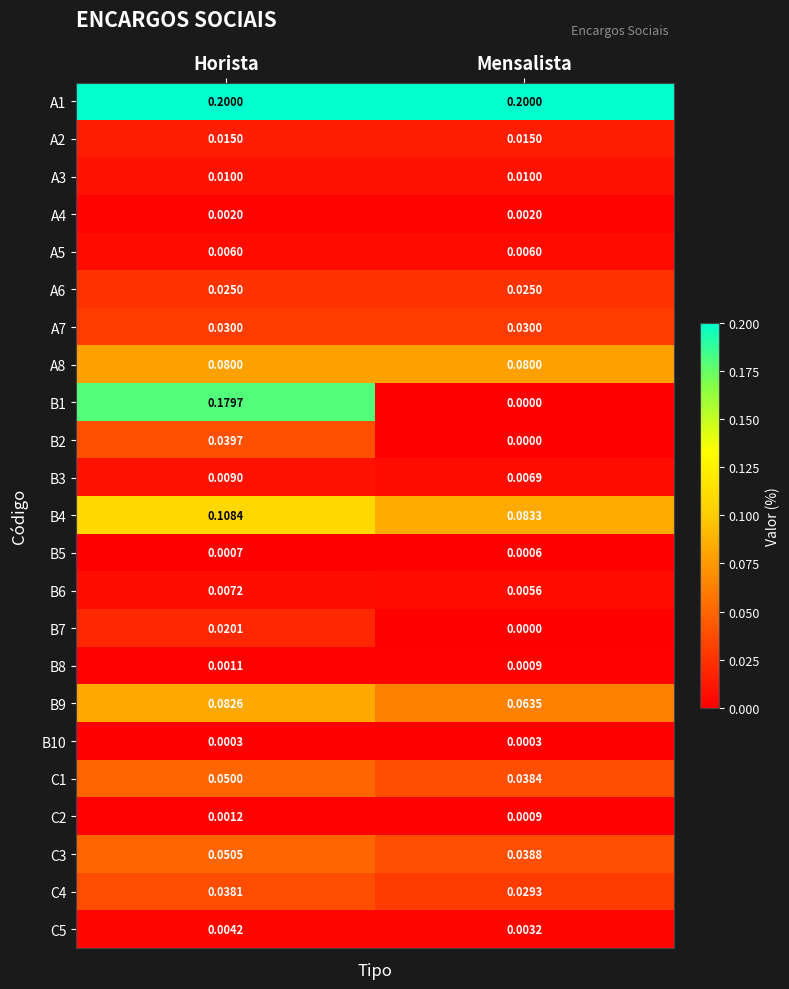

At which label does C5 reach its minimum?

Mensalista